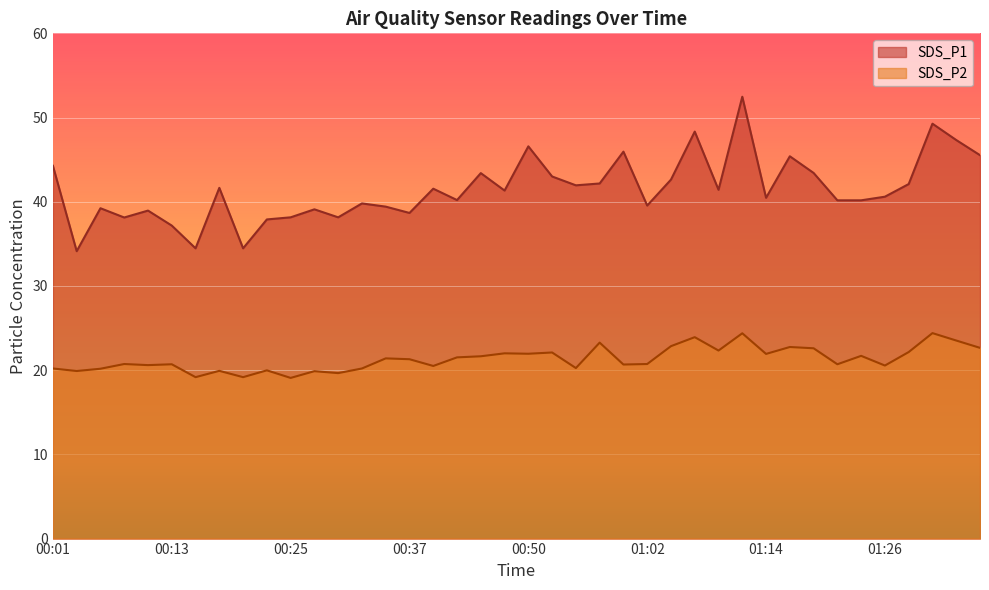

The SDS_P2 series shows 22.1 at 01:29. True or false?

True